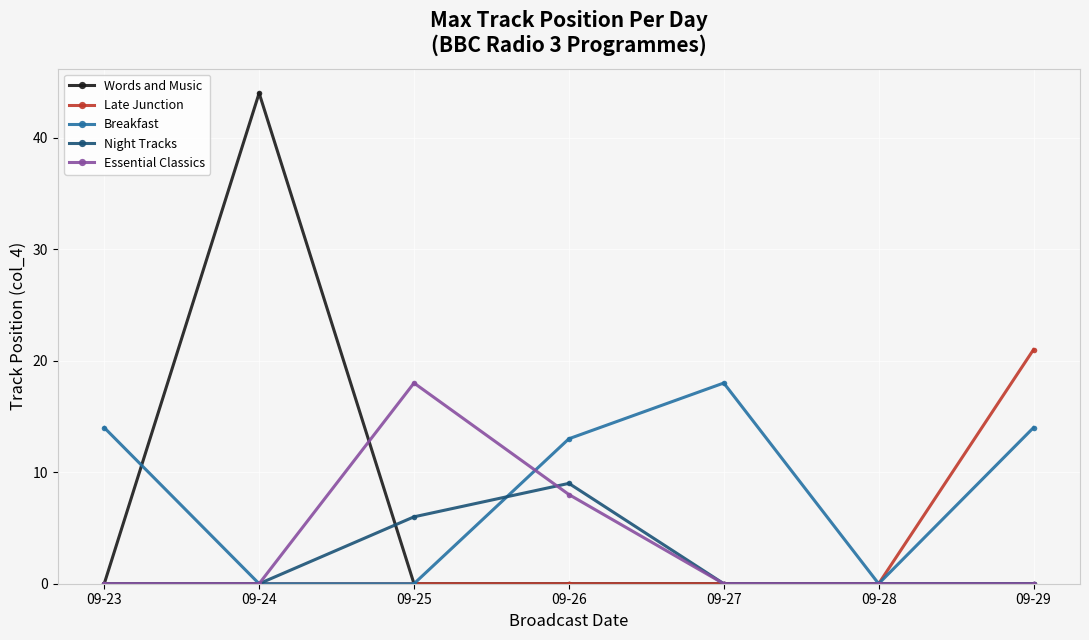

What is the maximum value for Words and Music?

44